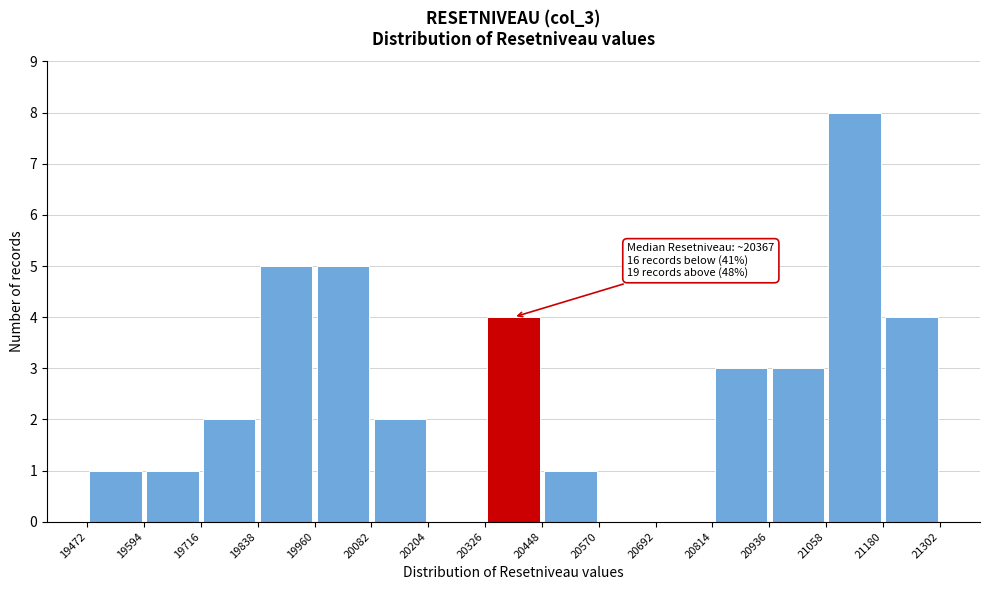

Which range on the x-axis has the tallest bar?

21058 to 21180